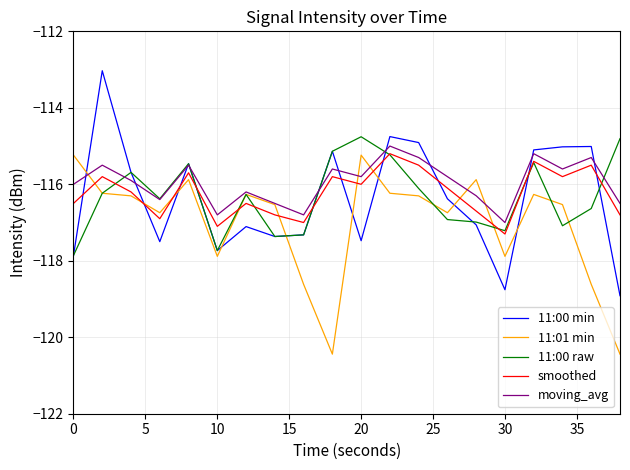

What is the maximum value shown in the chart?

-113.0